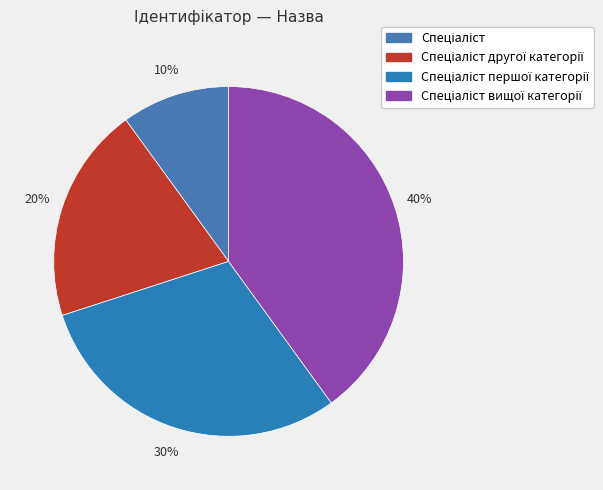

To the nearest percent, what is the average slice percentage?

25%